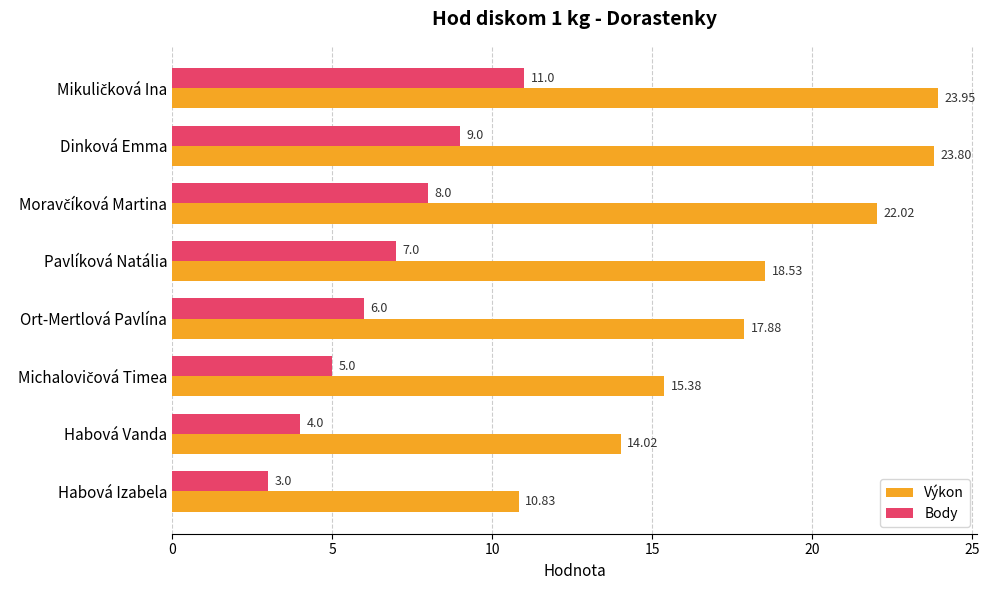

Between Dinková Emma and Ort-Mertlová Pavlína, which series saw the biggest shift?

Výkon